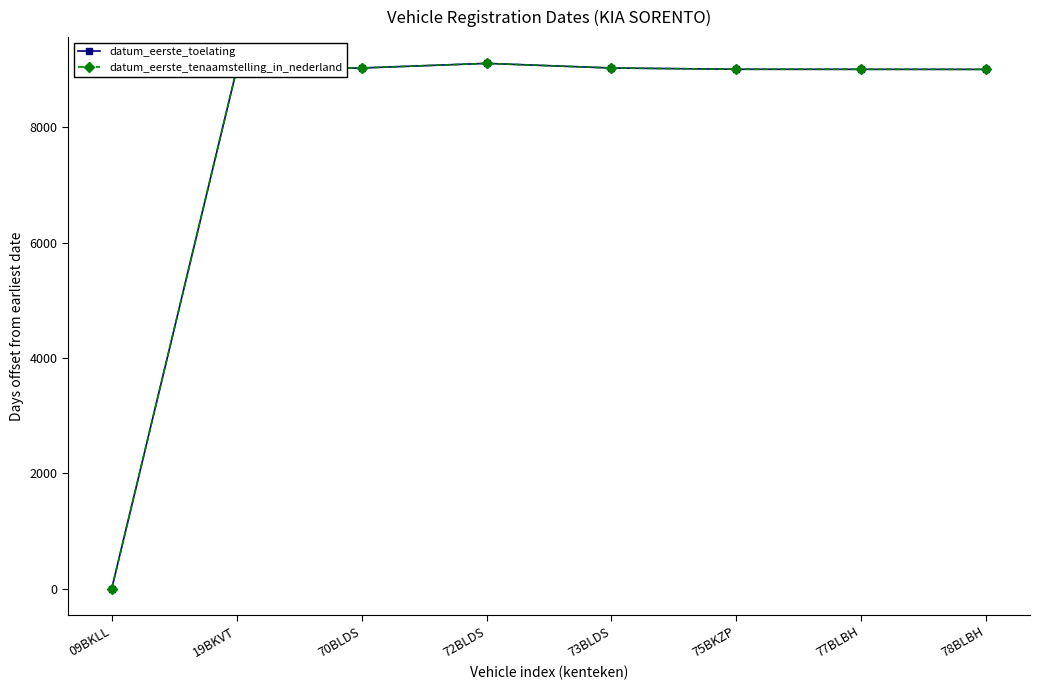

Is the value of datum_eerste_toelating at 77BLBH greater than the value of datum_eerste_tenaamstelling_in_nederland at 73BLDS?

No